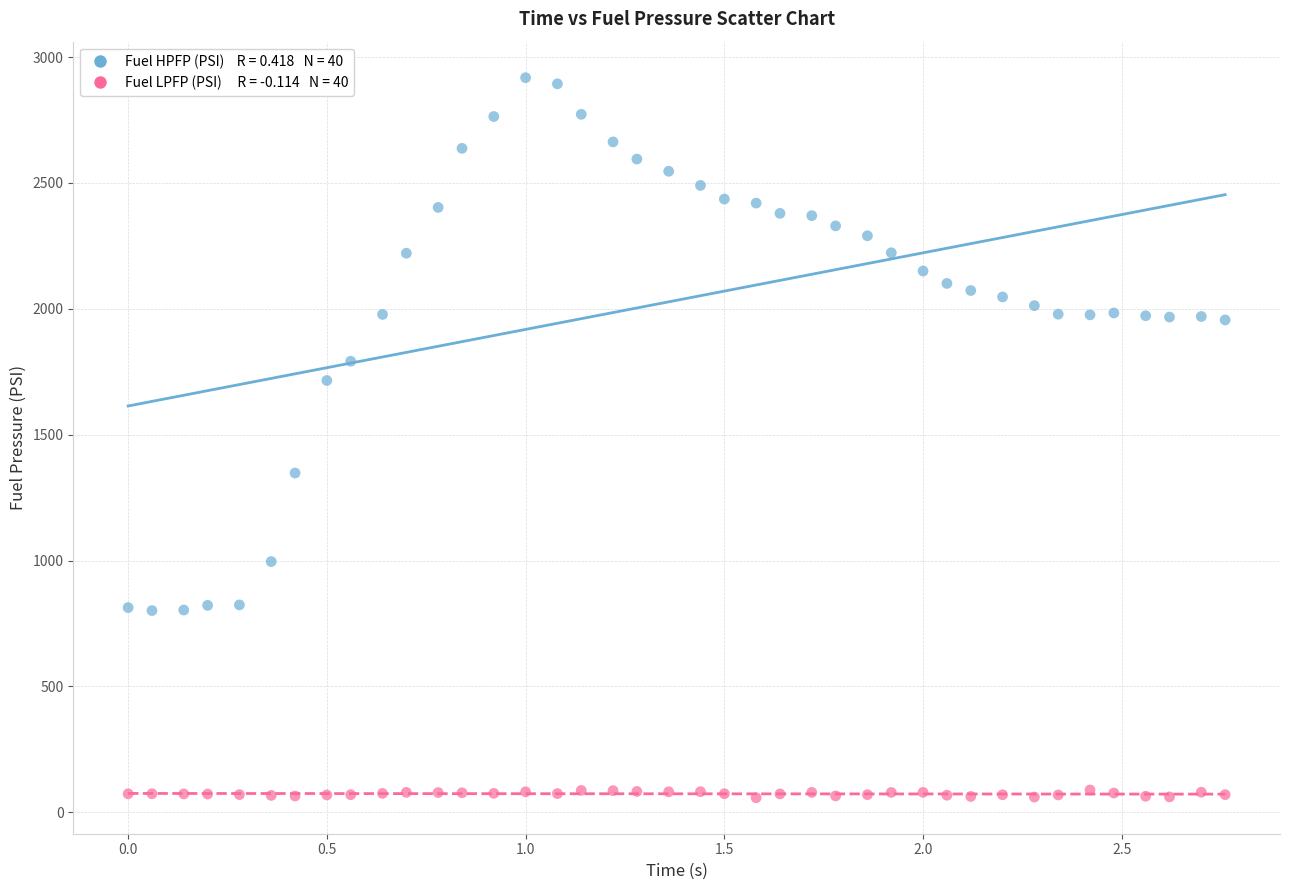

Across all data points, what is the range of Y values (max minus min)?

2860.8